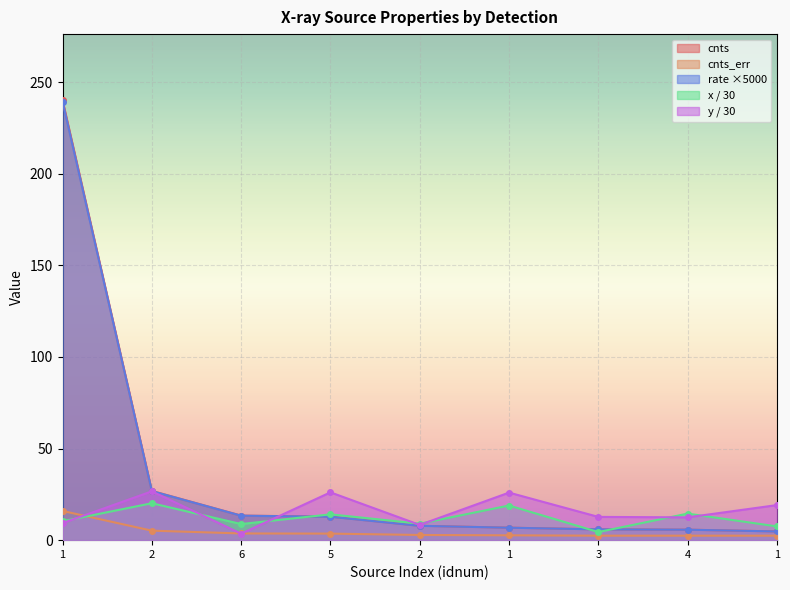

What is the value of the cnts_err point at the 9th from the left?

16.0